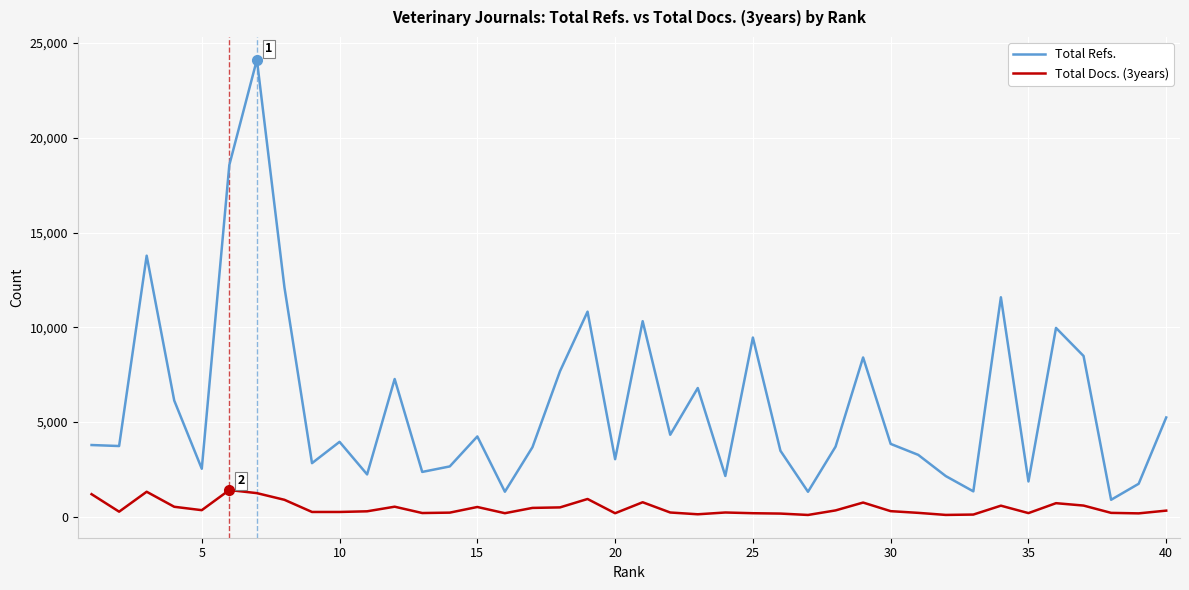

List the series in order of their peak value, lowest first.

Total Docs. (3years), Total Refs.